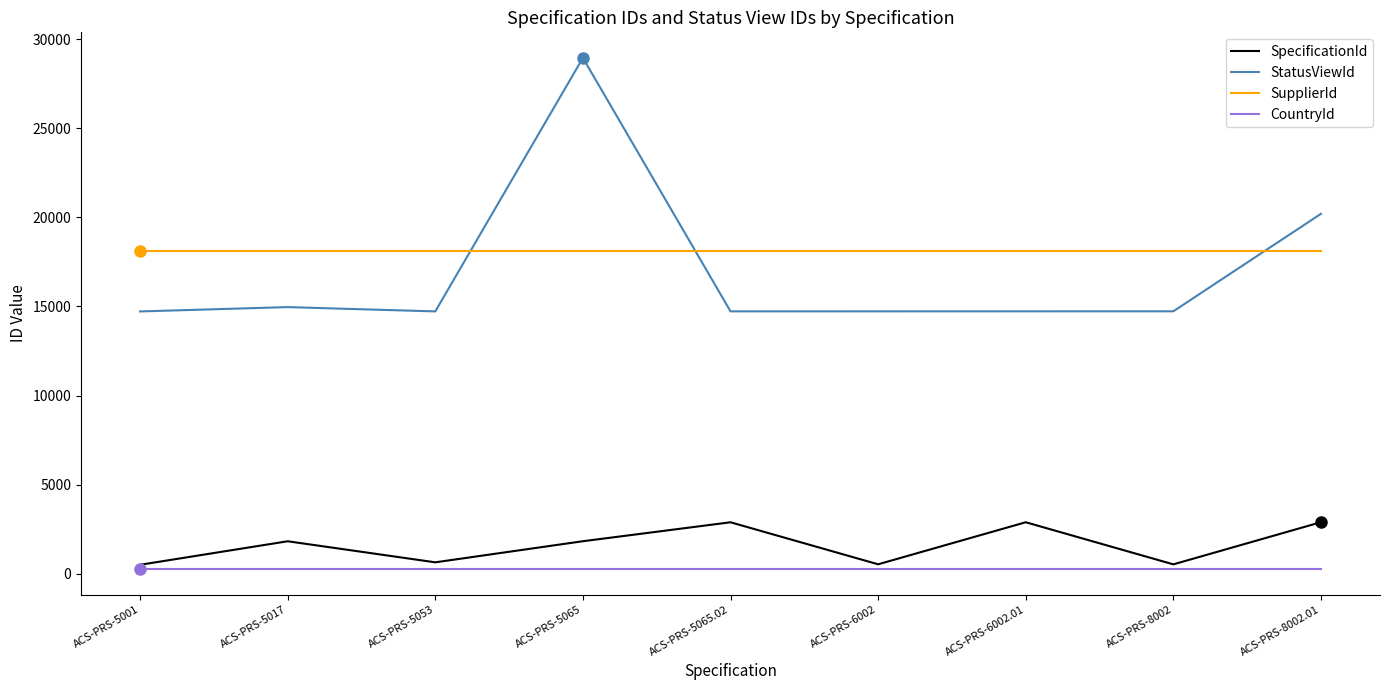

List the series in order of their peak value, highest first.

StatusViewId, SupplierId, SpecificationId, CountryId